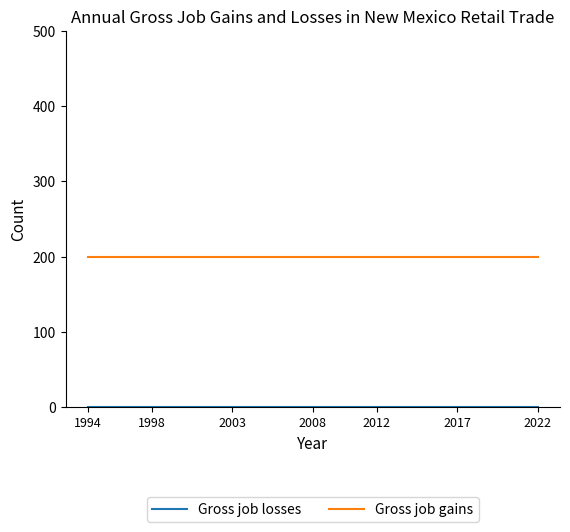

Which series has the largest total across all categories?

Gross job gains